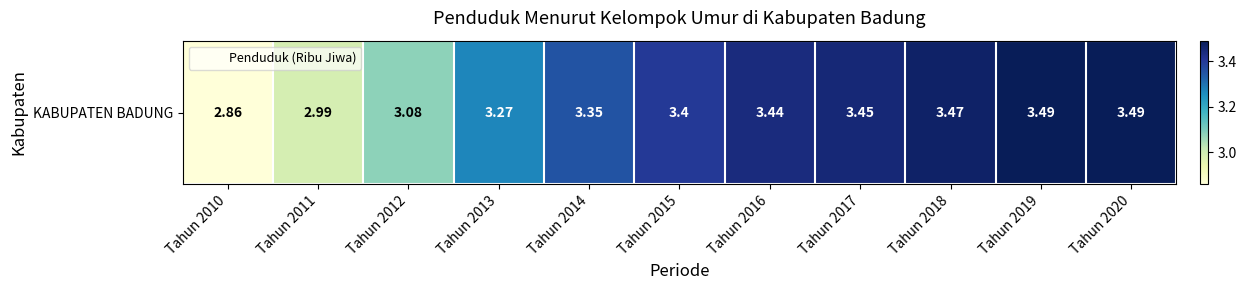

List the labels in order of value, largest first.

Tahun 2019, Tahun 2020, Tahun 2018, Tahun 2017, Tahun 2016, Tahun 2015, Tahun 2014, Tahun 2013, Tahun 2012, Tahun 2011, Tahun 2010